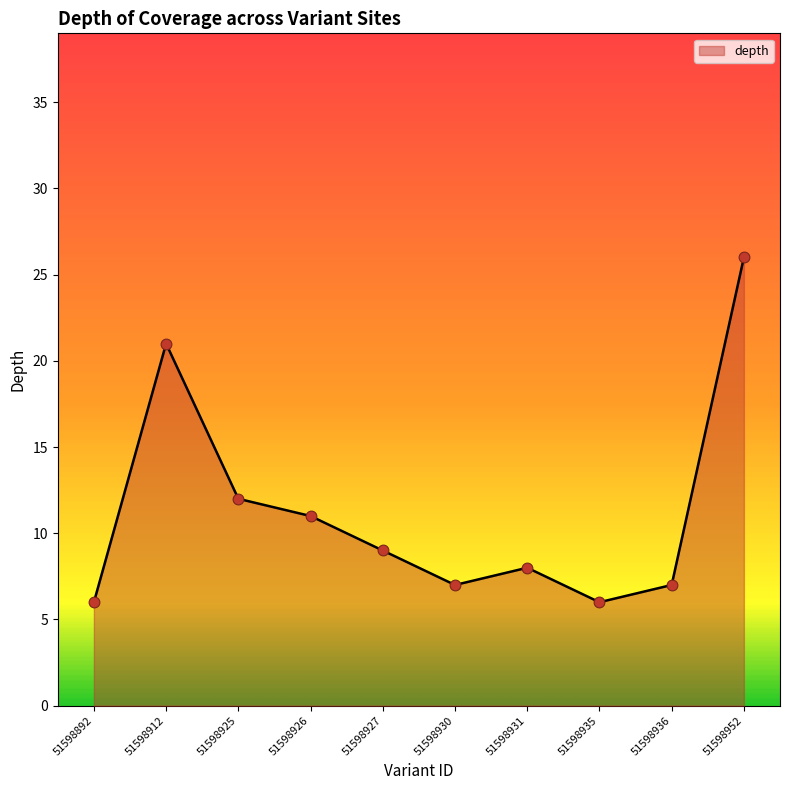

Which has a higher value, 51598935 or 51598931?

51598931